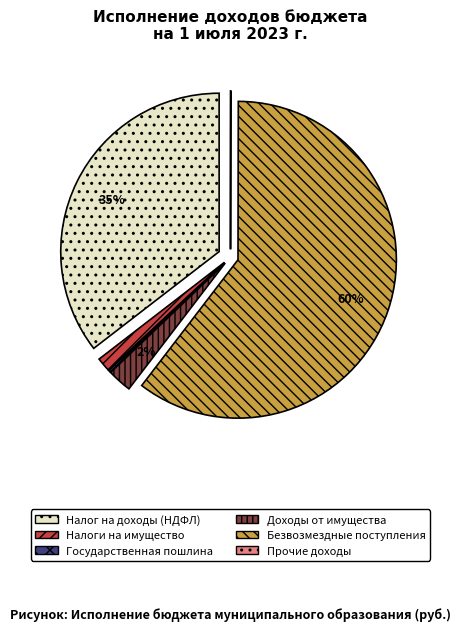

To the nearest percent, what percentage of the pie is НАЛОГИ НА ИМУЩЕСТВО?

1%